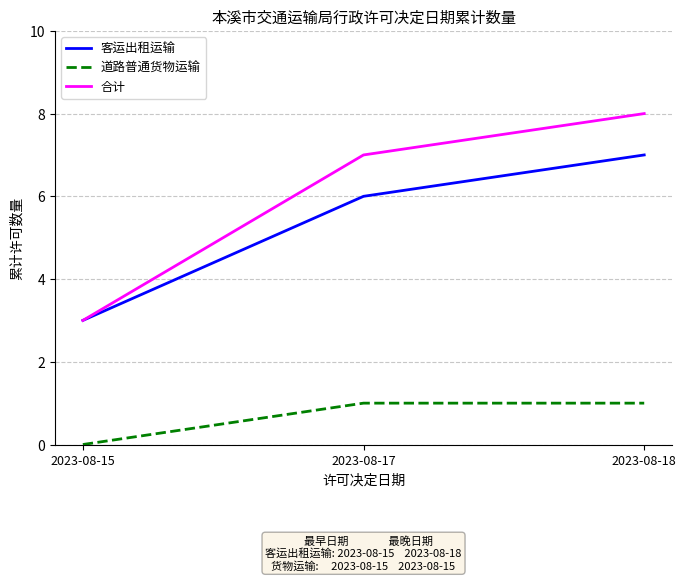

What is the sum of the 道路普通货物运输 values at 2023-08-17 and 2023-08-18?

2